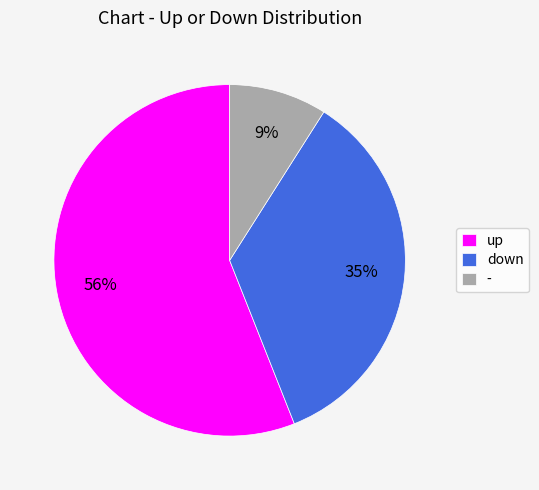

Which slice is the largest?

up